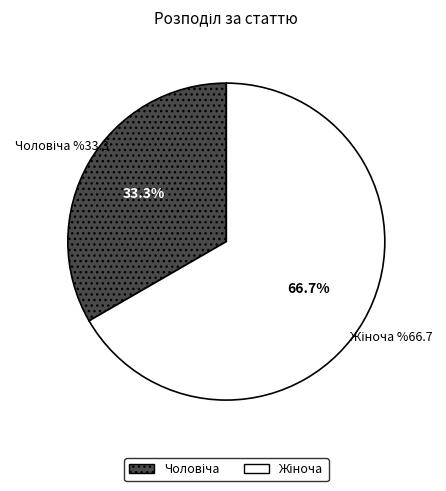

Is there a majority slice in this chart?

Yes